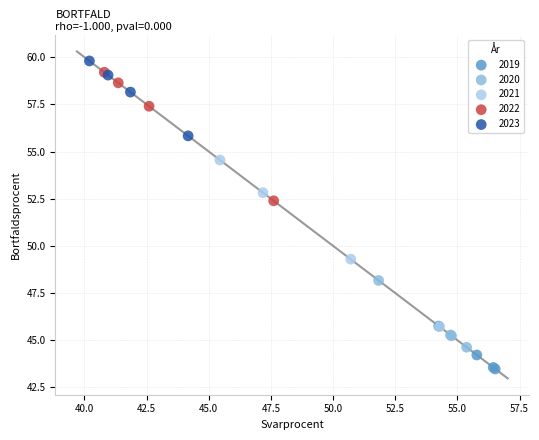

Which series has the largest Y range (max minus min)?

2021